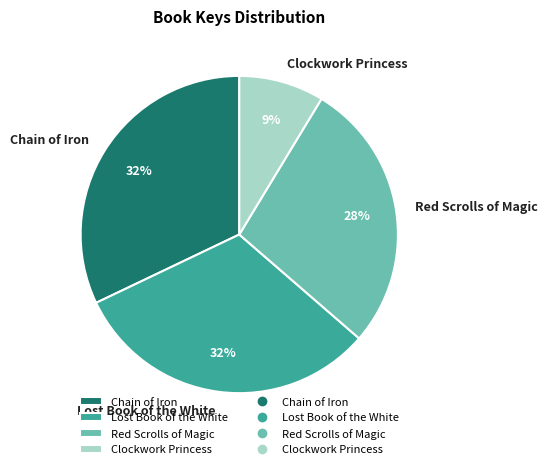

To the nearest percent, what is the difference between the largest and smallest slice percentages?

23%